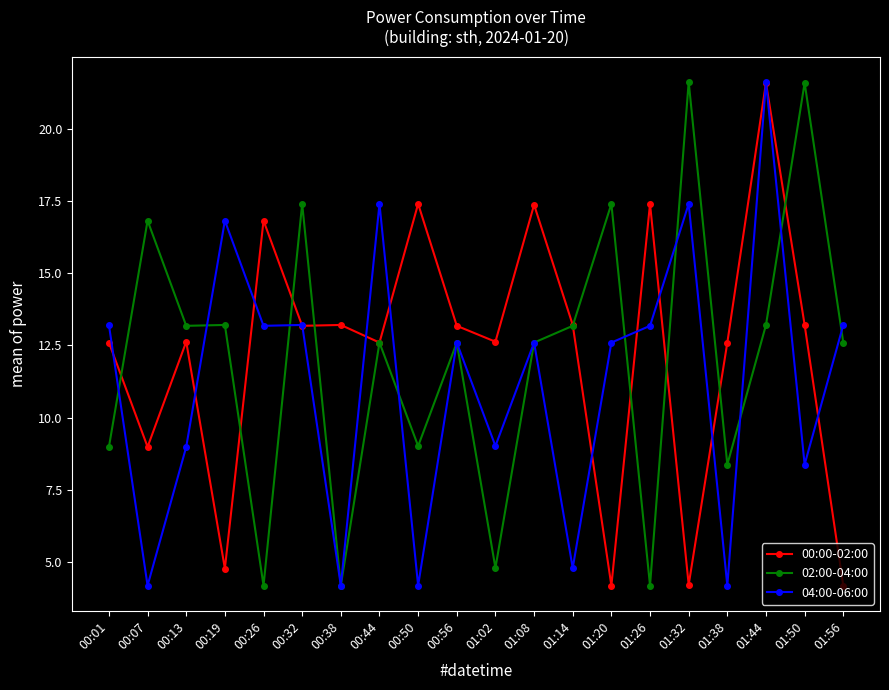

True or false: 02:00-04:00 has a value of 4.3 at 01:14.

False